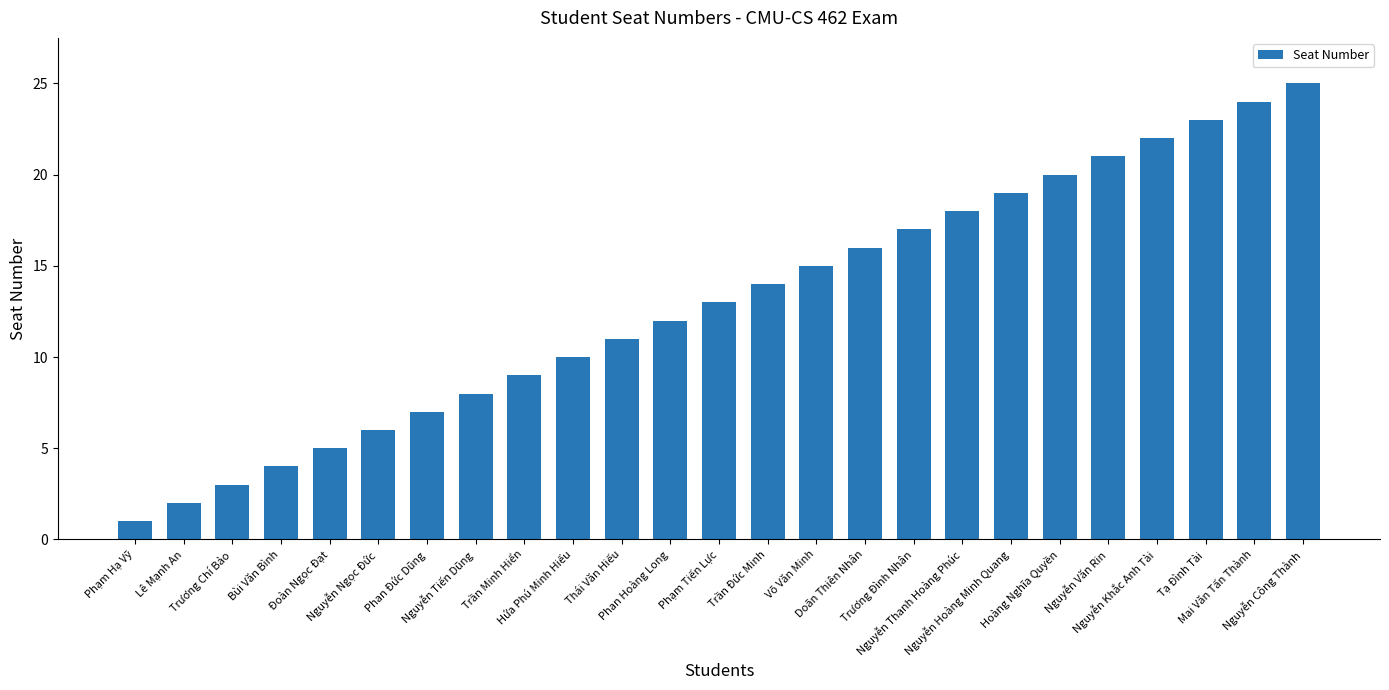

Rank the categories by value from highest to lowest.

Nguyễn Công Thành, Mai Văn Tấn Thành, Tạ Đình Tài, Nguyễn Khắc Anh Tài, Nguyễn Văn Rin, Hoàng Nghĩa Quyền, Nguyễn Hoàng Minh Quang, Nguyễn Thanh Hoàng Phúc, Trương Đình Nhân, Doãn Thiên Nhân, Võ Văn Minh, Trần Đức Minh, Phạm Tiến Lực, Phan Hoàng Long, Thái Văn Hiếu, Hứa Phú Minh Hiếu, Trần Minh Hiển, Nguyễn Tiến Dũng, Phan Đức Dũng, Nguyễn Ngọc Đức, Đoàn Ngọc Đạt, Bùi Văn Bình, Trương Chí Bảo, Lê Mạnh An, Phạm Hạ Vỹ